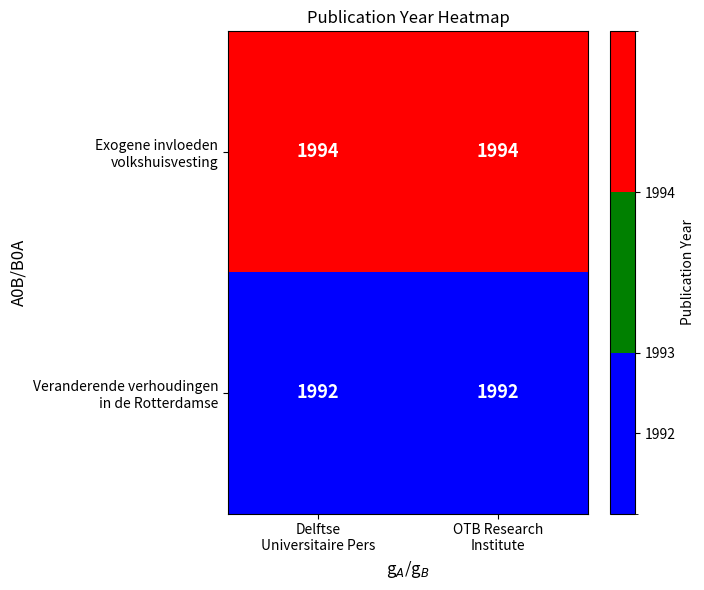

How many series are shown in this chart?

2